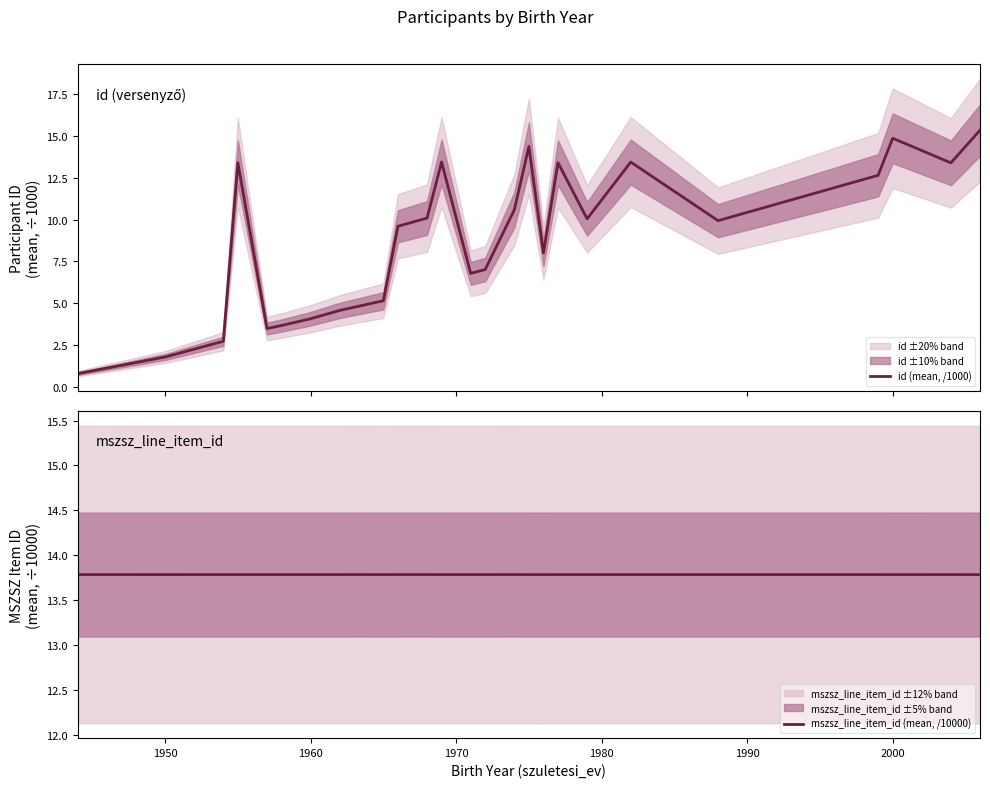

How many interior local peaks does the mszsz_line_item_id (mean, /10000) series have?

6